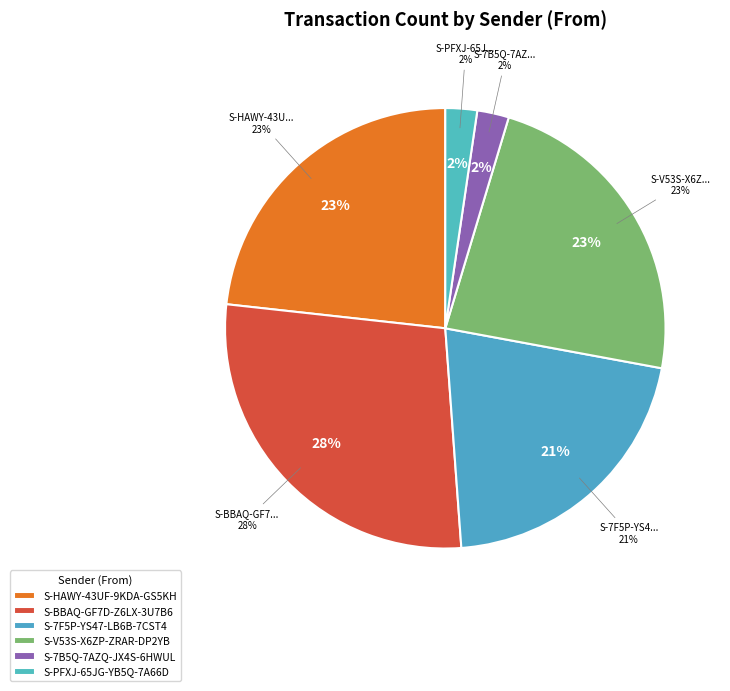

What percentage is the S-HAWY-43UF-9KDA-GS5KH slice, to the nearest percent?

23%